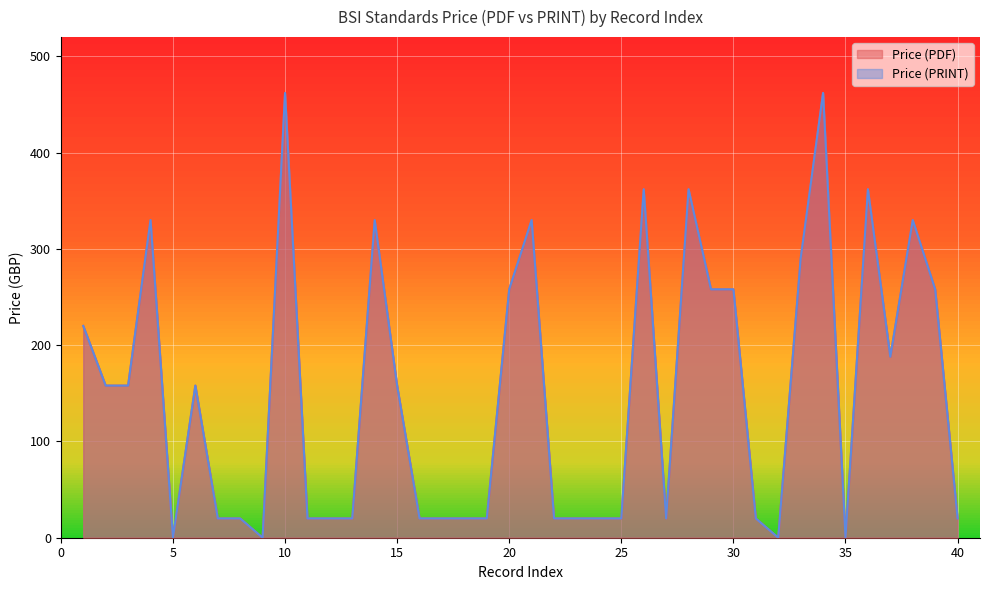

Reading left to right, transcribe all the data shown in this chart.

Price (PDF): 220	158	158	330	0	158	20	20	0	462	20	20	20	330	158	20	20	20	20	258	330	20	20	20	20	362	20	362	258	258	20	0	290	462	0	362	188	330	258	20
Price (PRINT): 220	158	158	330	0	158	20	20	0	462	20	20	20	330	158	20	20	20	20	258	330	20	20	20	20	362	20	362	258	258	20	0	290	462	0	362	188	330	258	20